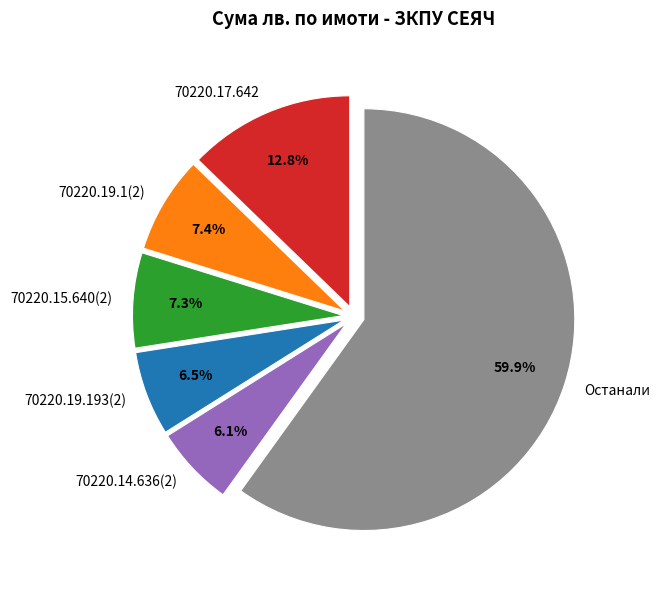

Combined, do 70220.17.642 and 70220.14.636(2) account for over 50%?

No